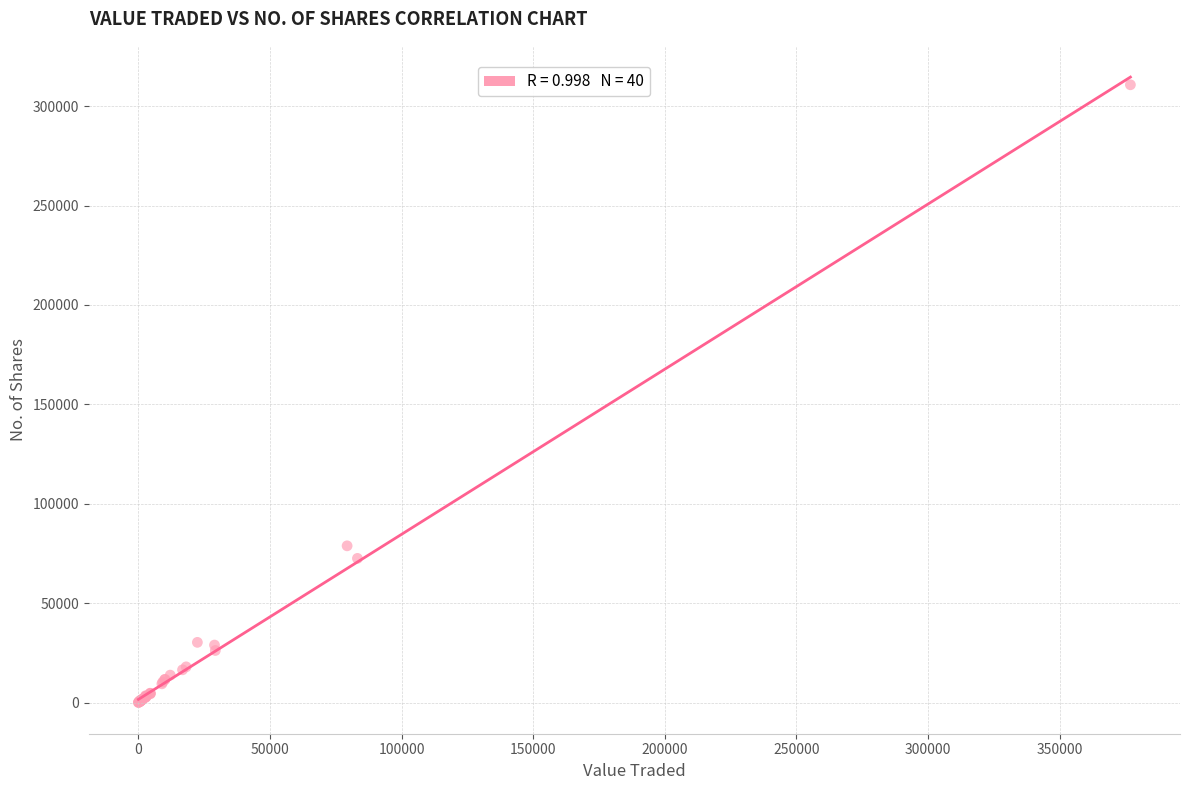

What Y value in the scatter plot is closest to 155397?

78833